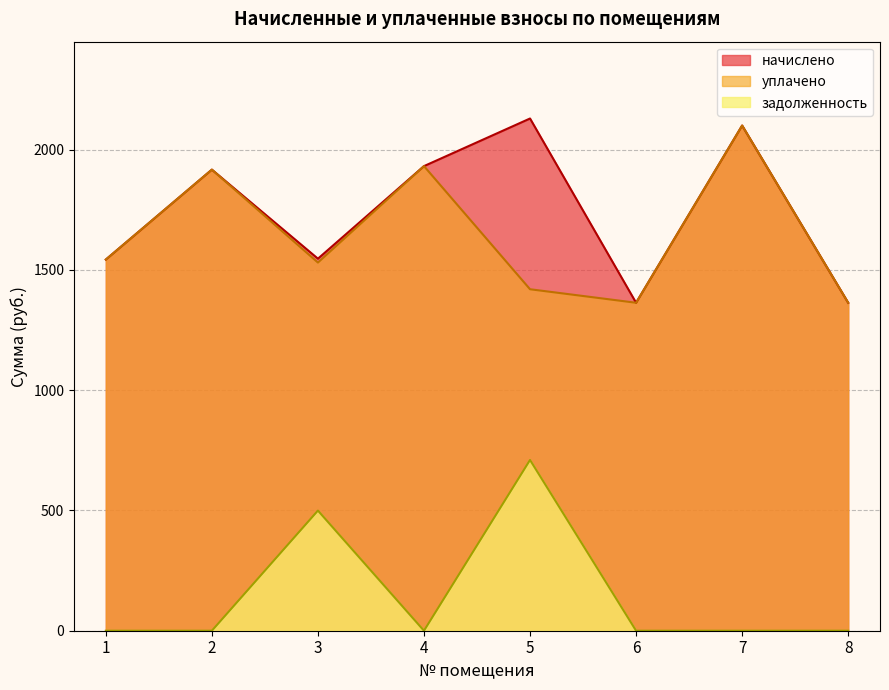

How many data points does each series have?

8